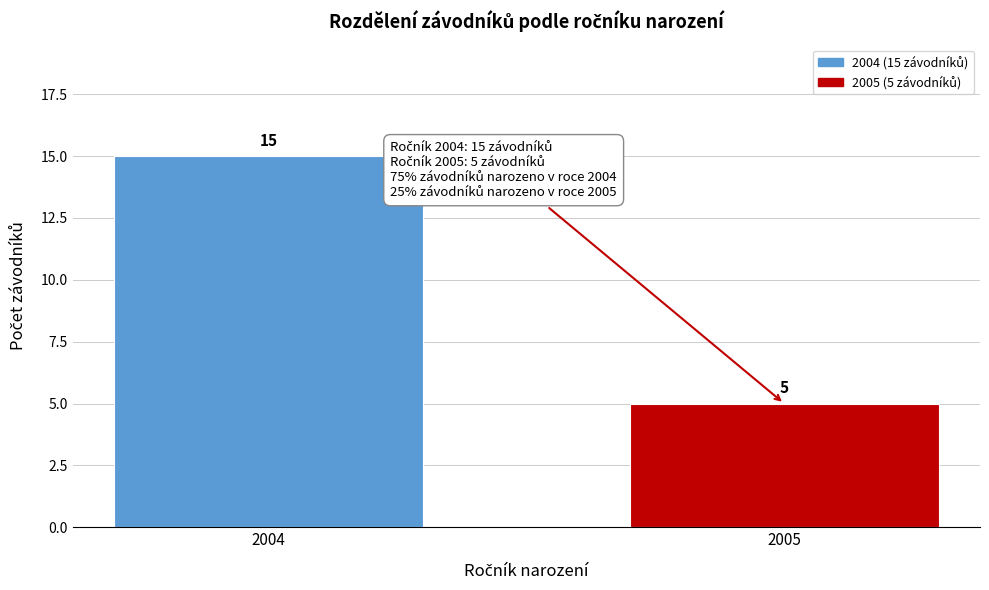

Reading left to right, list all the values displayed in this chart.

2004=15	2005=5